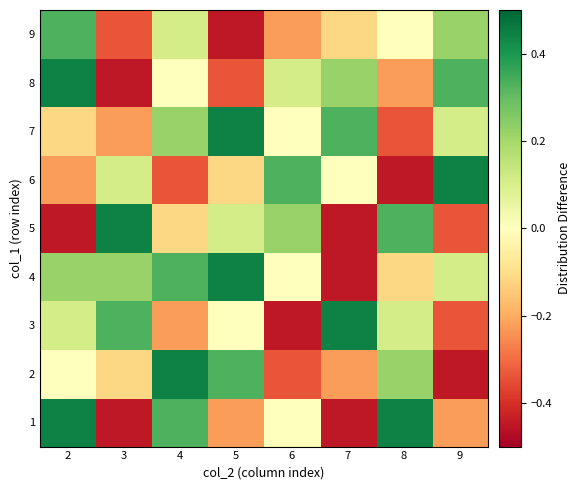

List the series in order of their peak value, highest first.

1, 2, 3, 4, 5, 6, 7, 8, 9